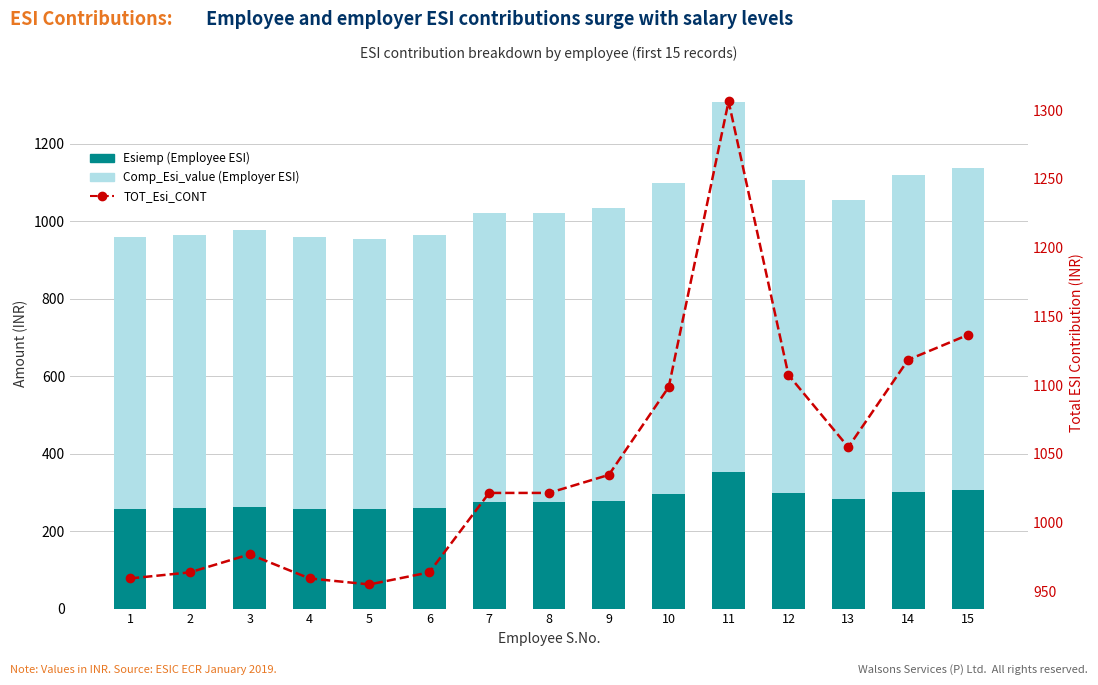

Which series has the widest spread of values?

TOT_Esi_CONT